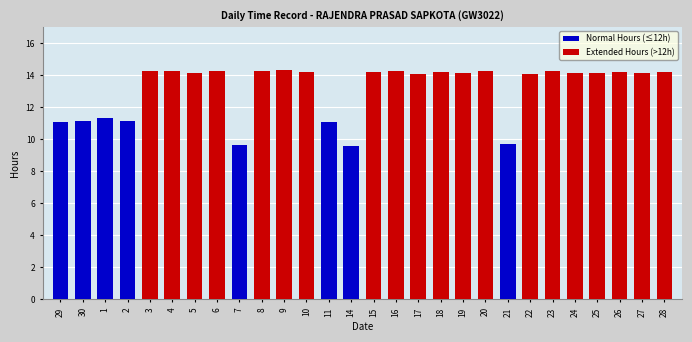

Reading right to left, extract all data points from this chart.

Normal Hours (≤12h): 0.0	0.0	0.0	0.0	0.0	0.0	0.0	9.7	0.0	0.0	0.0	0.0	0.0	0.0	9.6	11.0	0.0	0.0	0.0	9.6	0.0	0.0	0.0	0.0	11.1	11.3	11.1	11.1
Extended Hours (>12h): 14.2	14.1	14.2	14.2	14.1	14.2	14.1	0.0	14.2	14.1	14.2	14.1	14.2	14.2	0.0	0.0	14.2	14.3	14.2	0.0	14.3	14.1	14.3	14.2	0.0	0.0	0.0	0.0